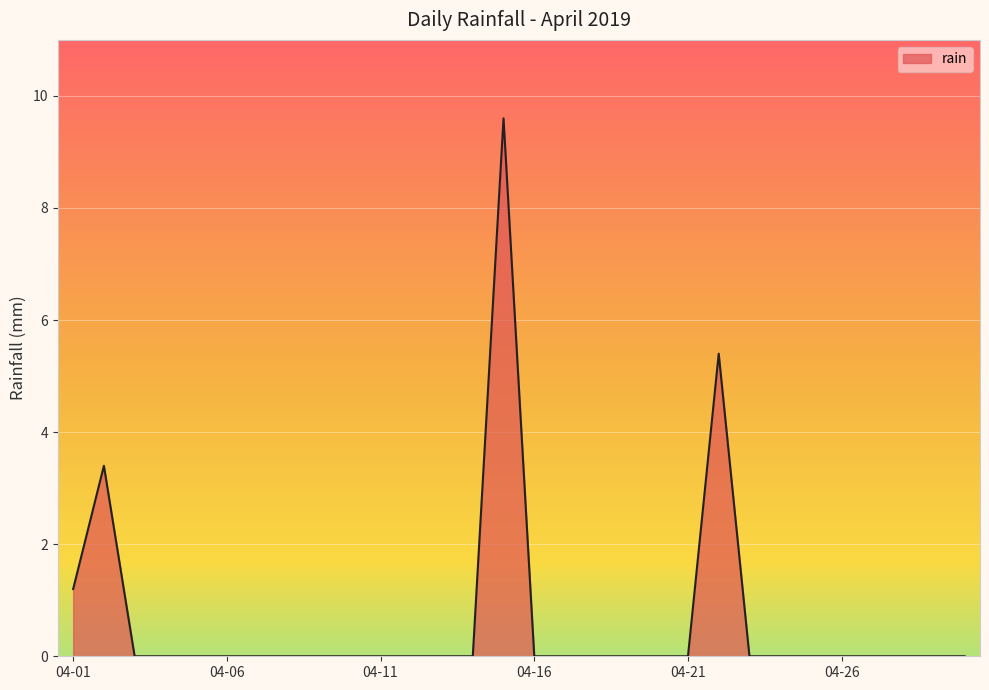

Does the chart have visible grid lines?

Yes